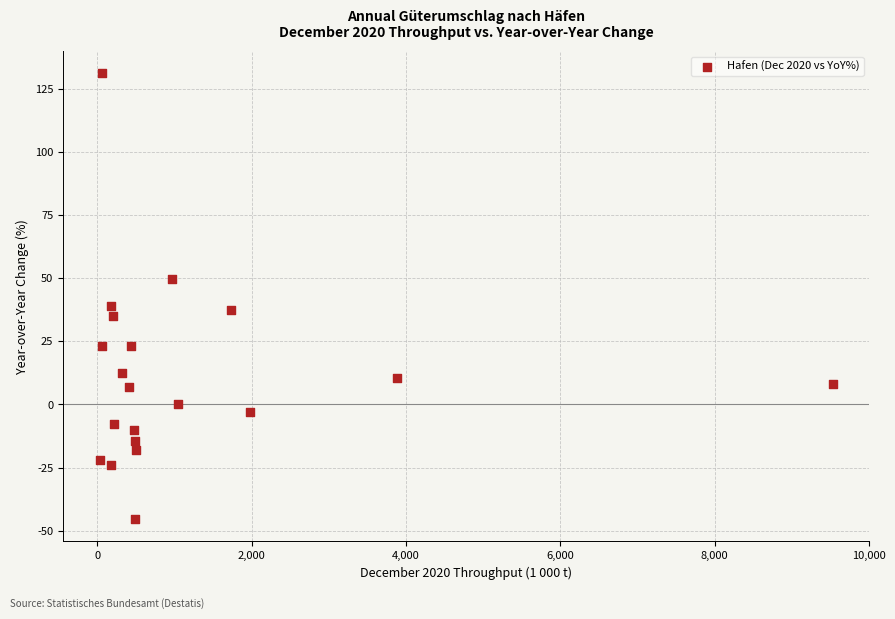

What is the range of Y values (max minus min)?

176.4